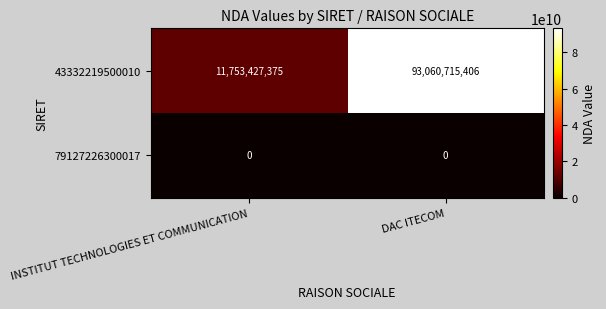

At DAC ITECOM, list the series in order from smallest to largest.

79127226300017, 43332219500010